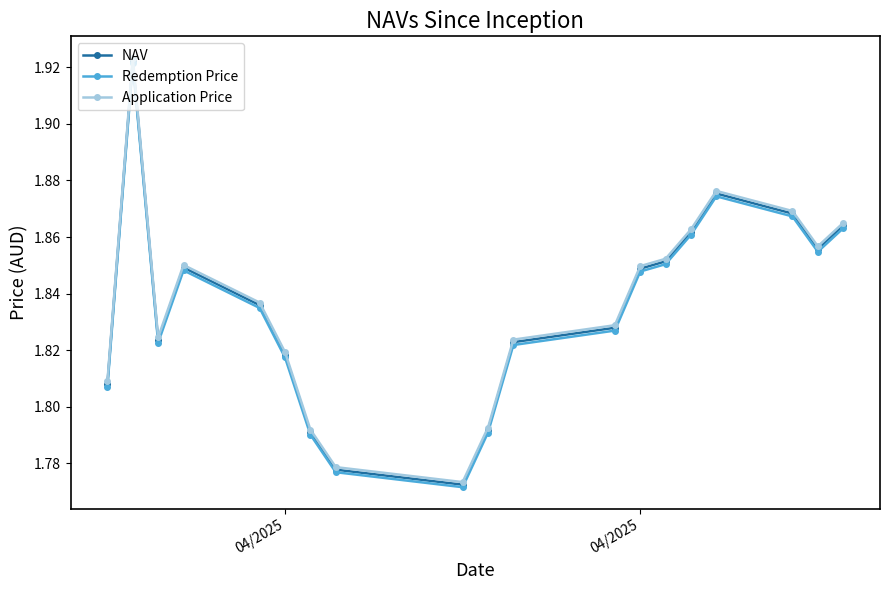

Which series has the widest spread of values?

Application Price